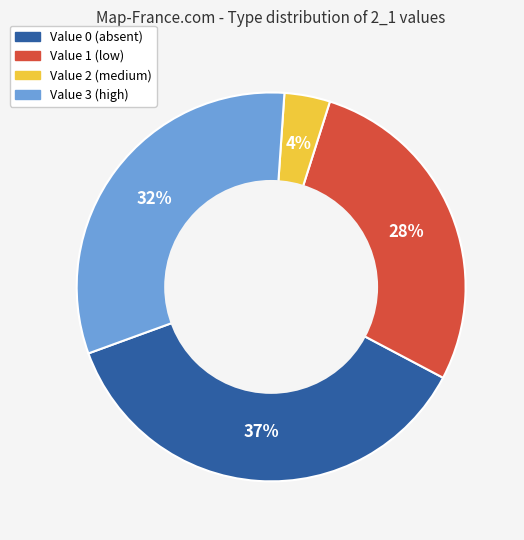

To the nearest percent, what is the difference between the largest and smallest slice percentages?

33%